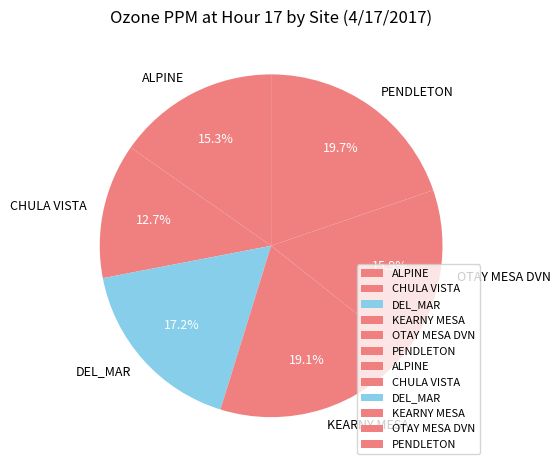

How many segments does this pie chart have?

6